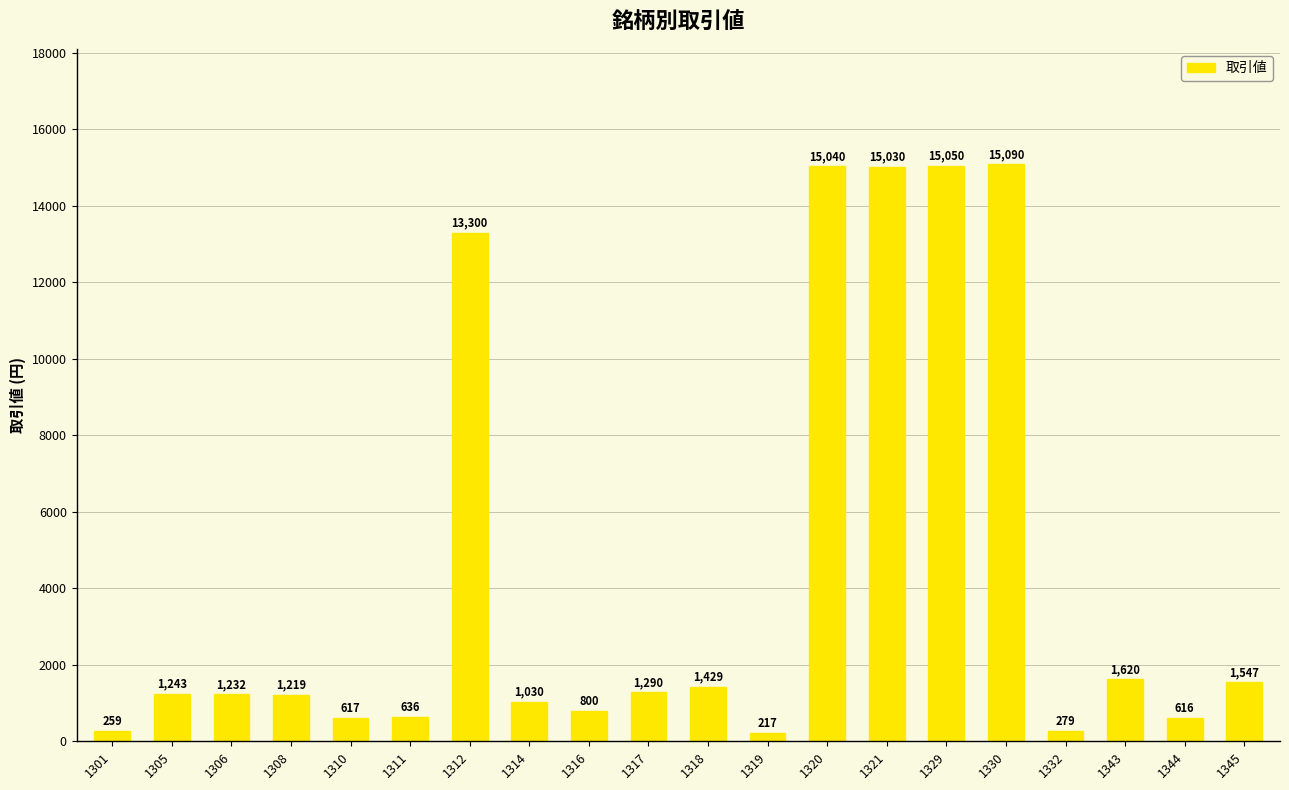

What is the maximum value shown in the chart?

15090